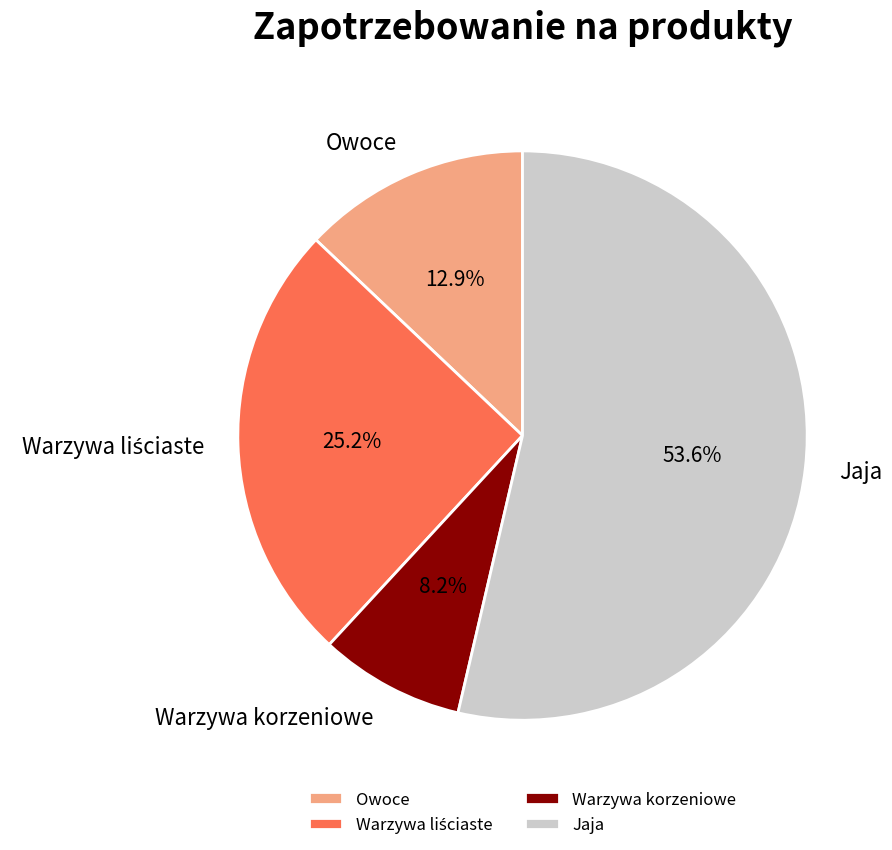

What portion of the pie excludes Warzywa korzeniowe?

91.8%